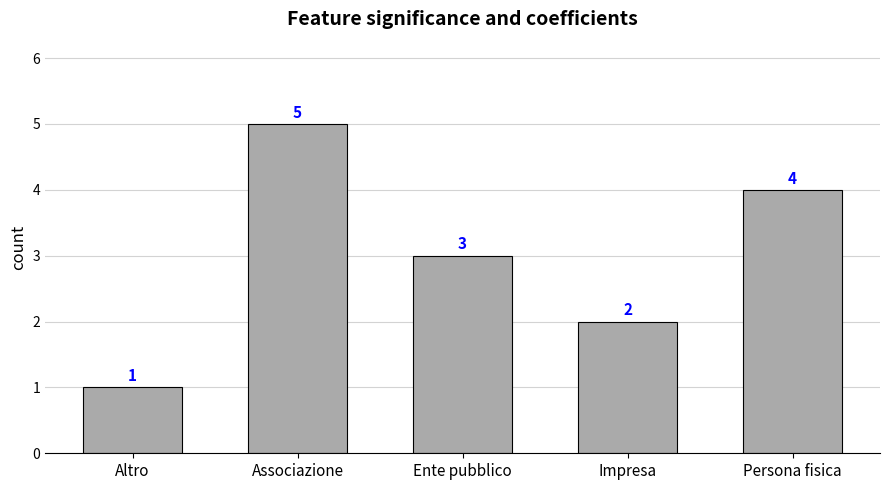

What position from the left is Associazione?

2